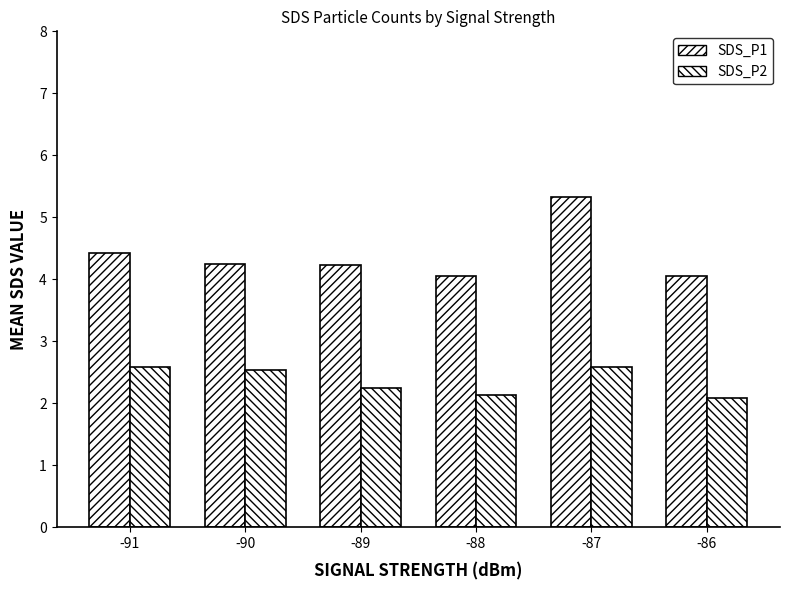

Where is SDS_P2 nearest to the value 2?

-86